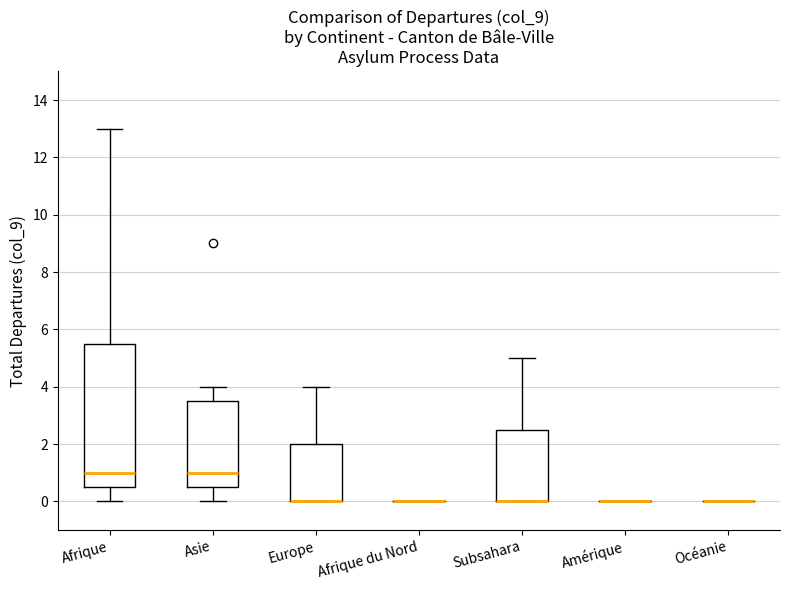

Reading left to right, read every box against the y-axis: the position of its median line, the range the box covers, and the ends of its whiskers. The values are not printed on the chart, so give them approximately, as read against the axis.

Afrique: median 1.0, box 0.6 to 5.6, whiskers 0.0 to 13.0
Asie: median 1.0, box 0.6 to 3.6, whiskers 0.0 to 4.0
Europe: median 0.0 (drawn on the box's lower edge), box 0.0 to 2.0, whiskers 0.0 to 4.0
Afrique du Nord: box collapsed to a line at 0.0, whiskers 0.0 to 0.0
Subsahara: median 0.0 (drawn on the box's lower edge), box 0.0 to 2.6, whiskers 0.0 to 5.0
Amérique: box collapsed to a line at 0.0, whiskers 0.0 to 0.0
Océanie: box collapsed to a line at 0.0, whiskers 0.0 to 0.0